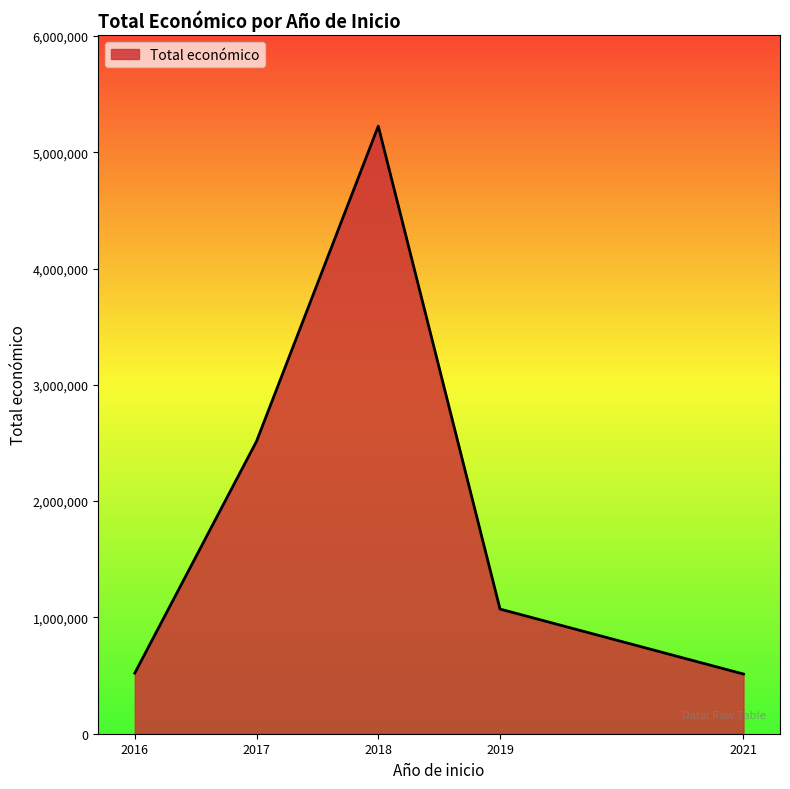

What is the difference between the maximum and second lowest values?

4702699